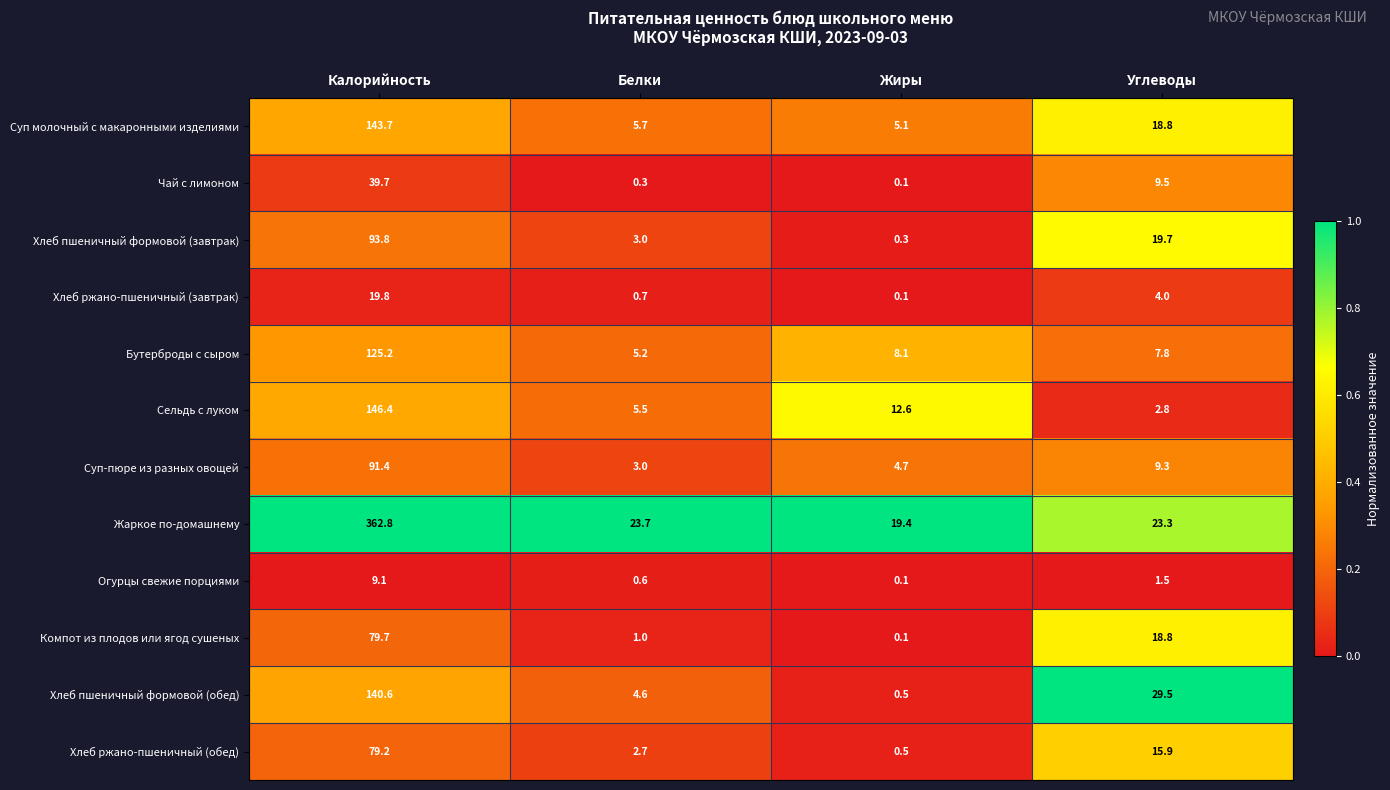

What is the minimum value for Хлеб пшеничный формовой (обед)?

0.5